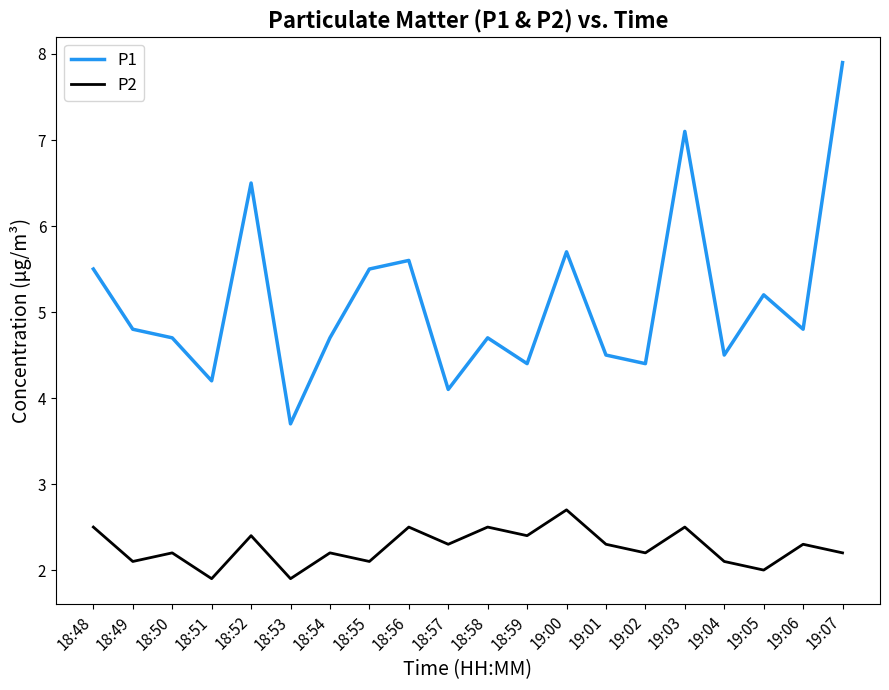

True or false: P1 has more than 1 interior local peaks.

True